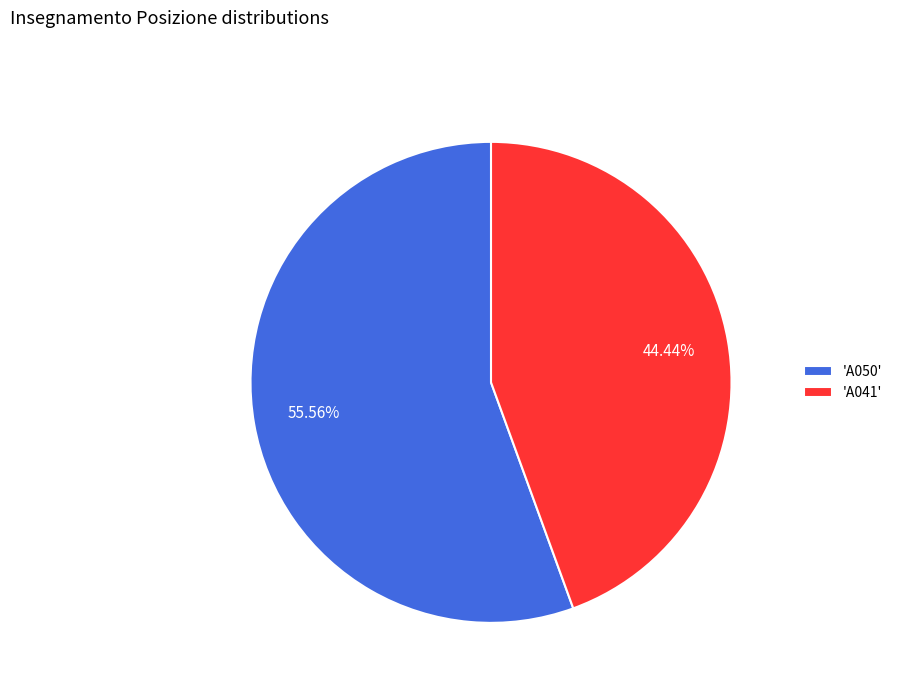

How many segments does this pie chart have?

2